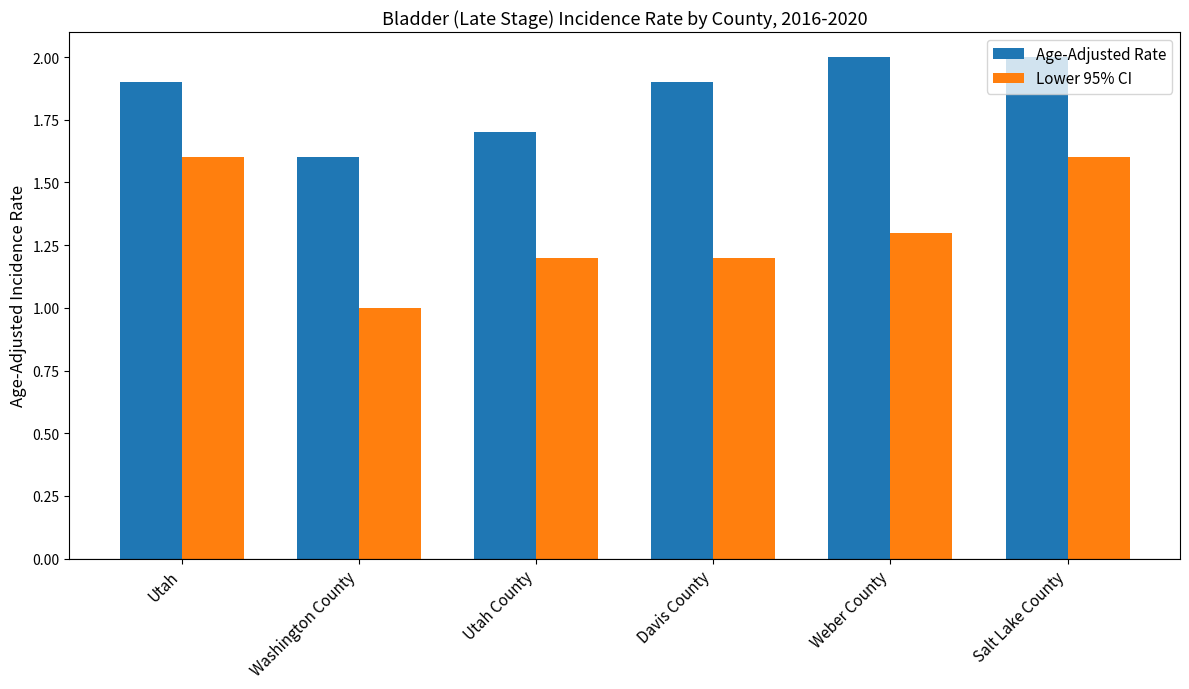

What is the label of the 4th bar from the left?

Davis County